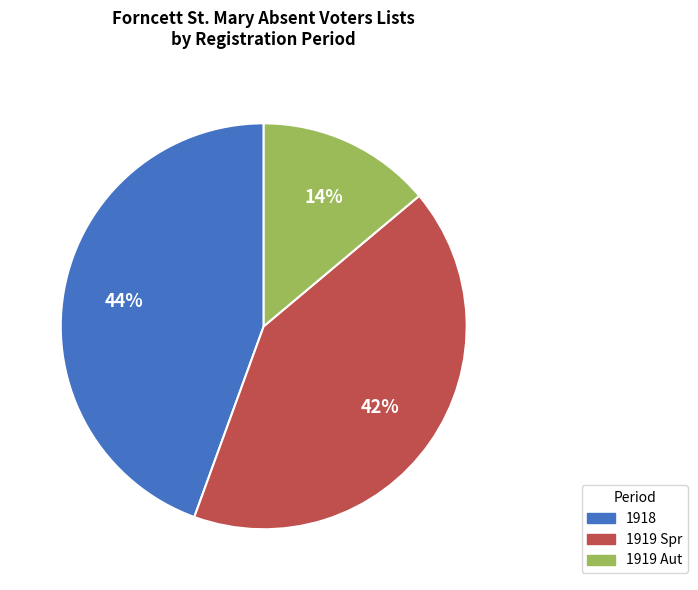

Is the sum of 1919 Spr and 1919 Aut greater than half?

Yes